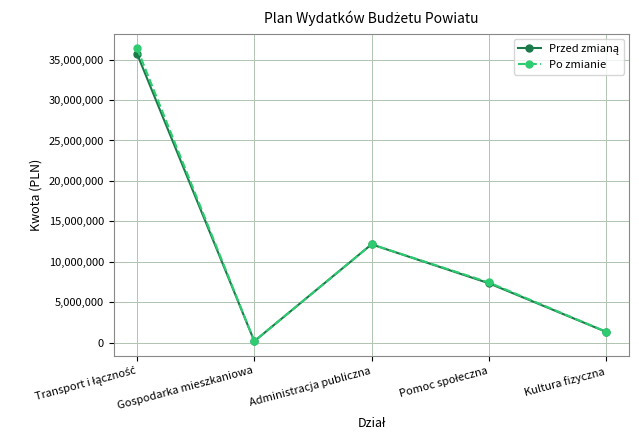

What is the highest value of the Po zmianie series?

36389896